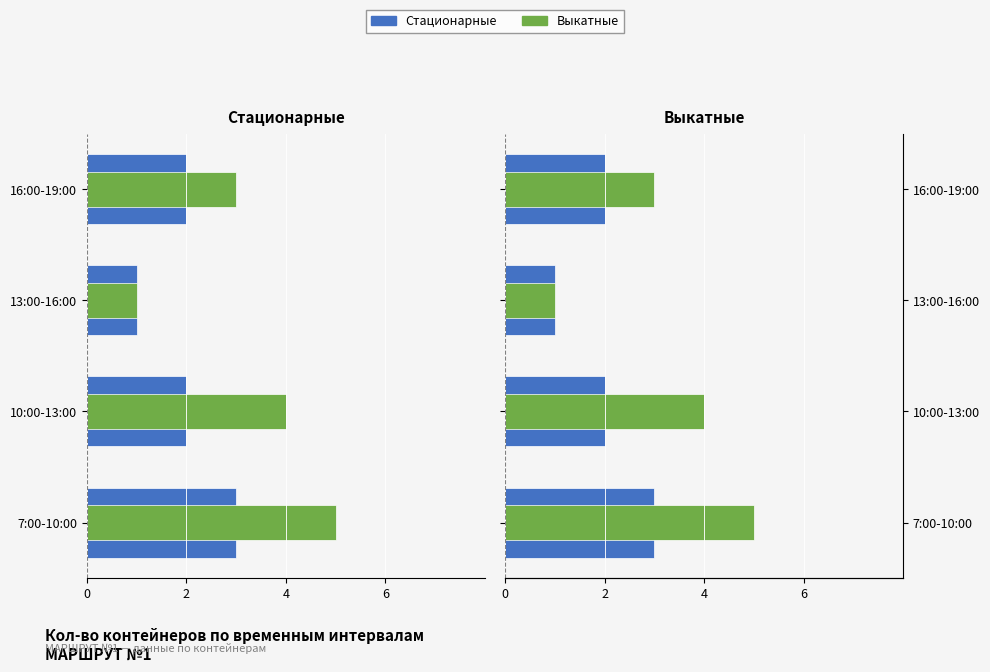

What are all the series names shown in the legend?

Стационарные, Выкатные